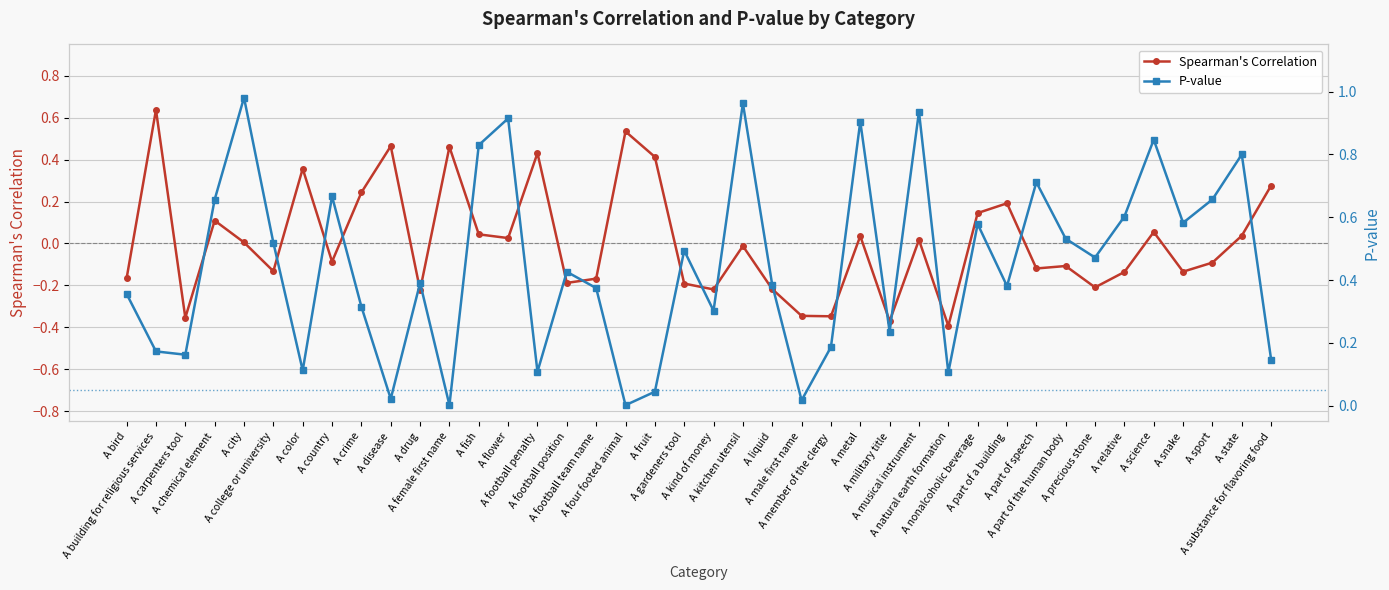

True or false: P-value and Spearman's Correlation cross at least once.

True